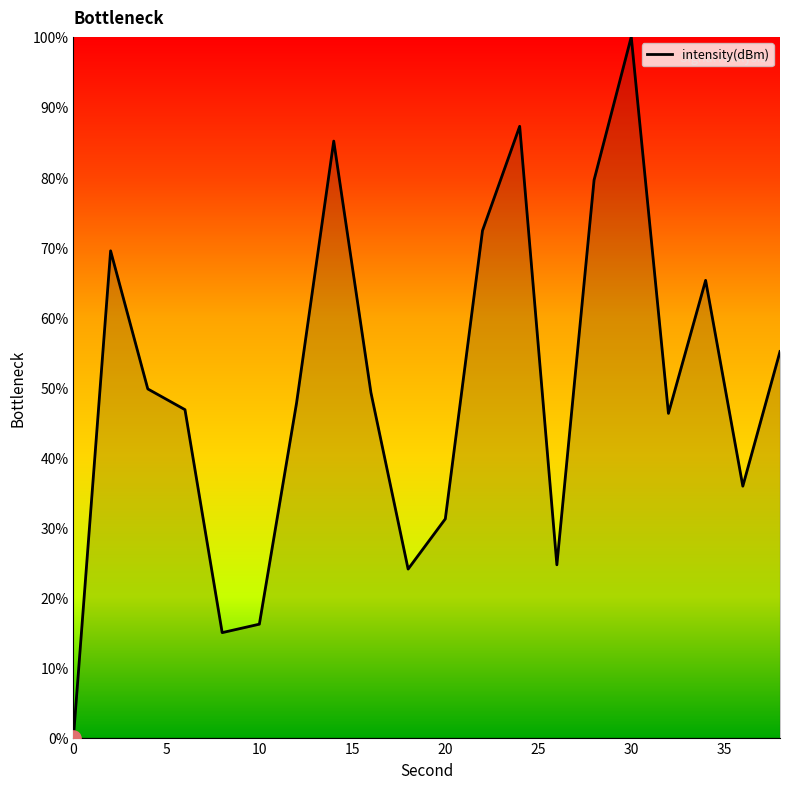

What is the greatest value displayed?

100.0